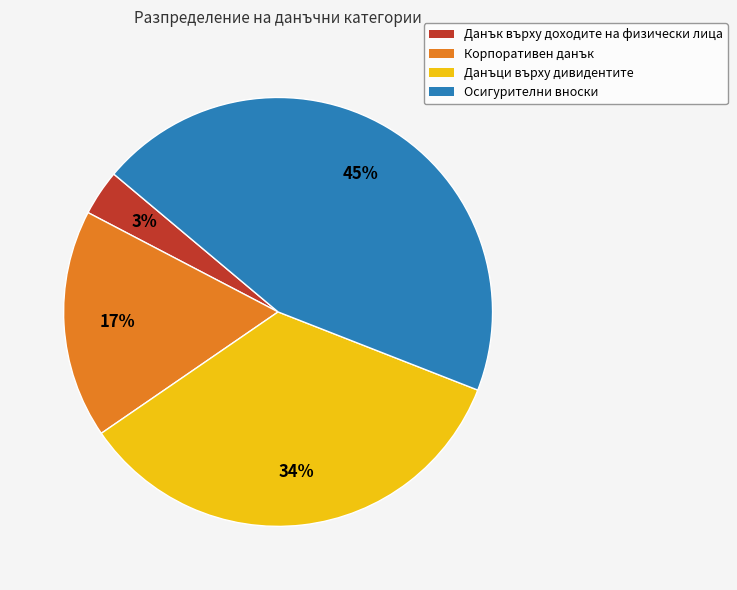

Do Осигурителни вноски and Данък върху доходите на физически лица together represent more than half of the pie?

No